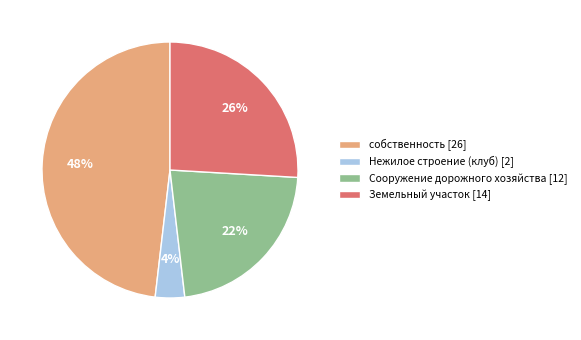

How many slices are in this pie chart?

4